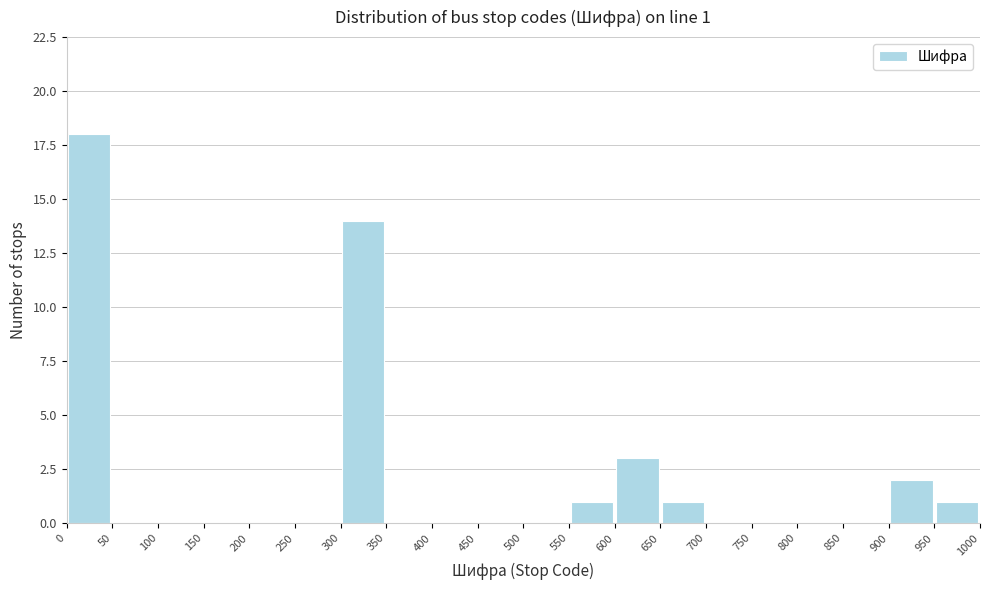

Over which range of the x-axis is the bar tallest?

0 to 50